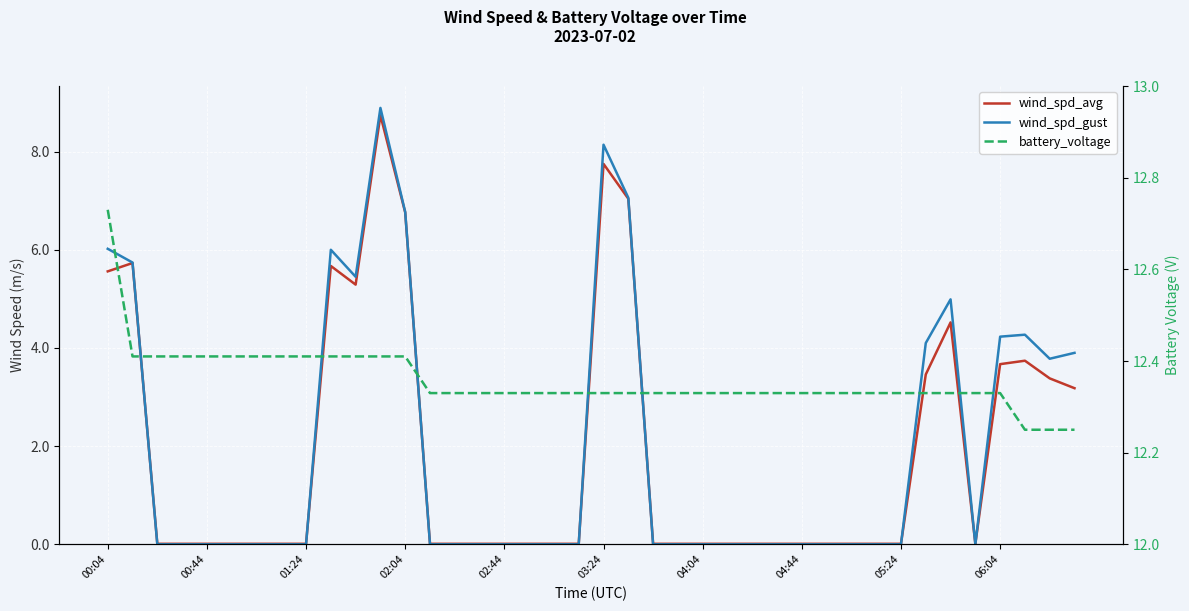

What is the total value across all series at 18?

12.3